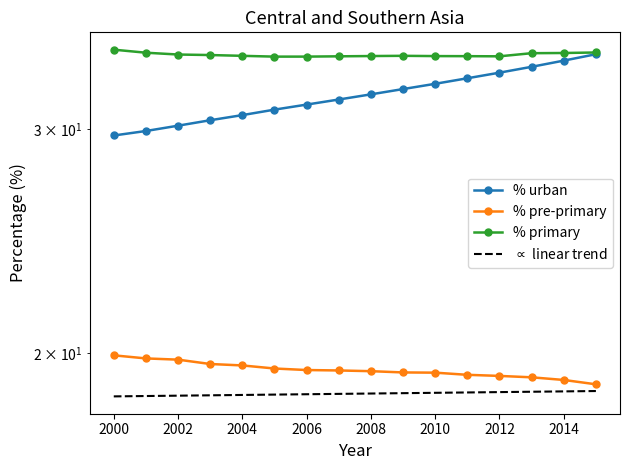

What is the difference between the maximum and minimum values in the % primary series?

0.4